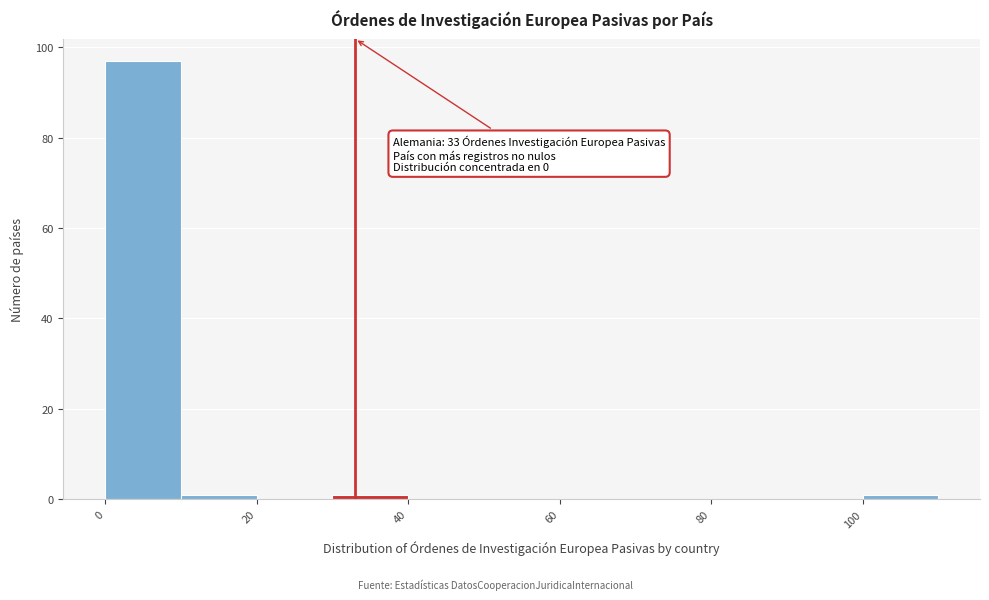

Which range on the x-axis has the tallest bar?

0 to 10